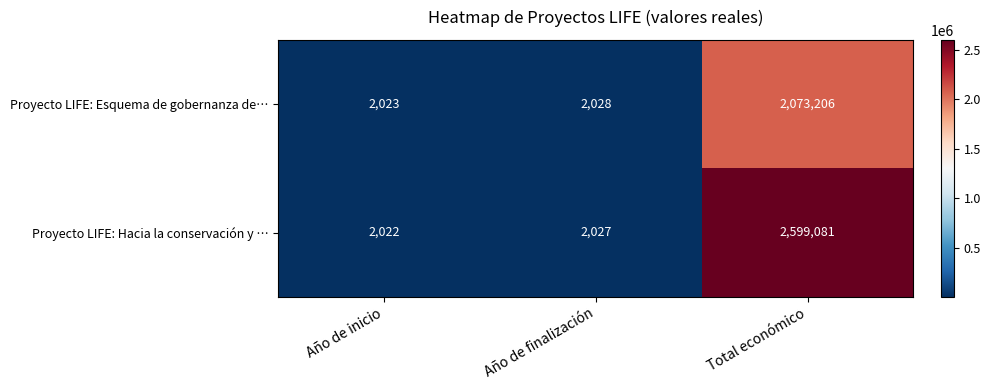

Rank the series at Total económico from highest to lowest value.

Proyecto LIFE: Hacia la conservación y …, Proyecto LIFE: Esquema de gobernanza de…